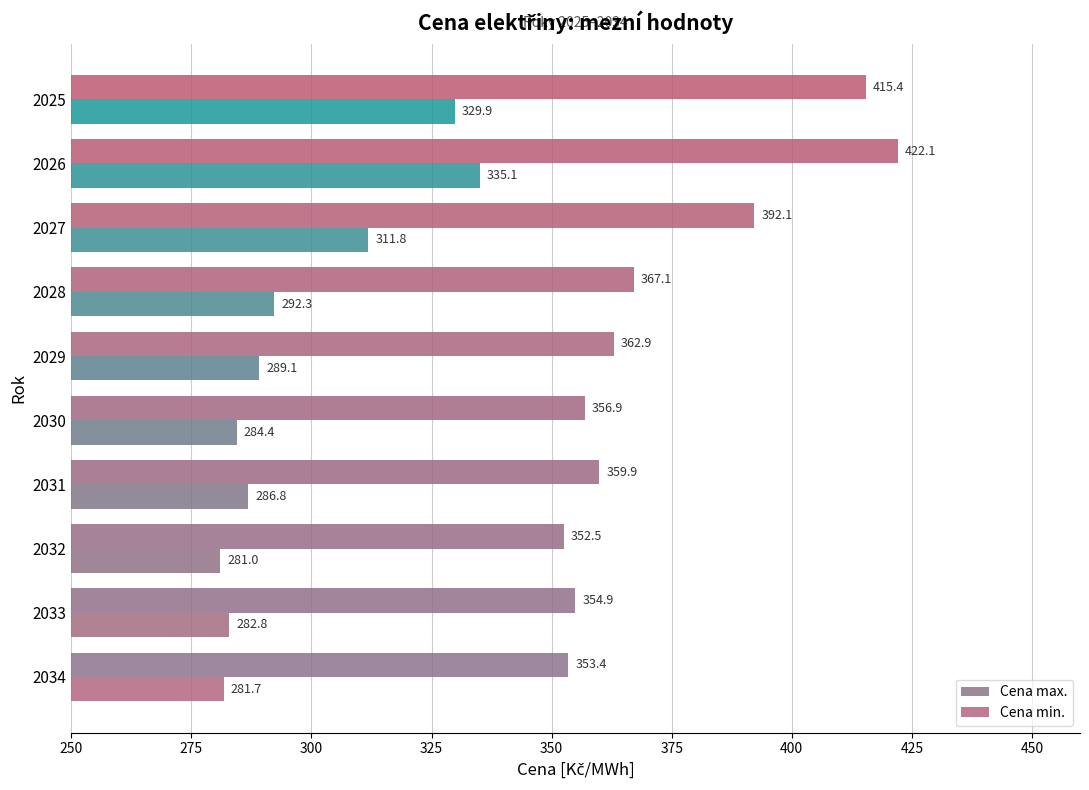

List the series in order of their overall mean, lowest first.

Cena min., Cena max.